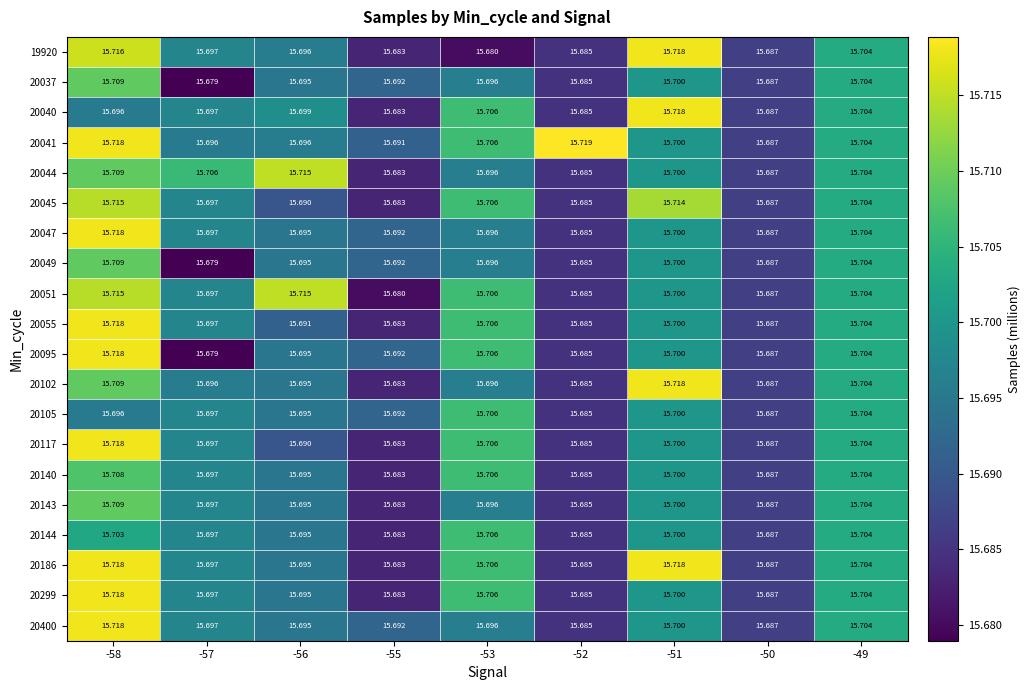

What is the minimum value shown in the chart?

15.7